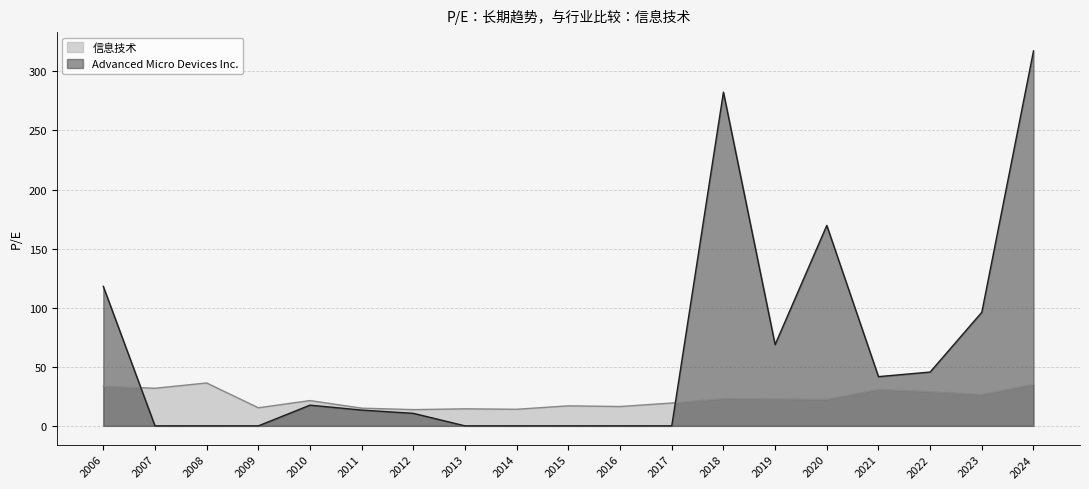

Where do Advanced Micro Devices Inc. and 信息技术 first cross each other?

2006 and 2007